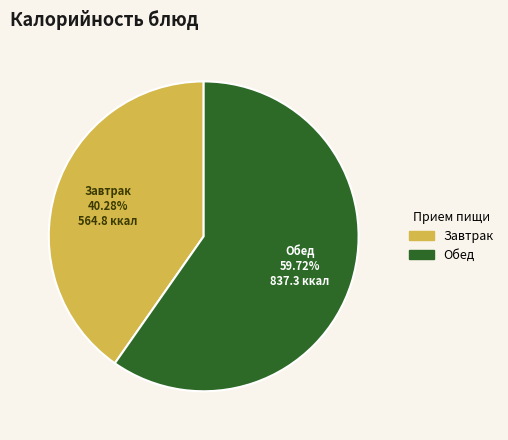

How many slices are in this pie chart?

2